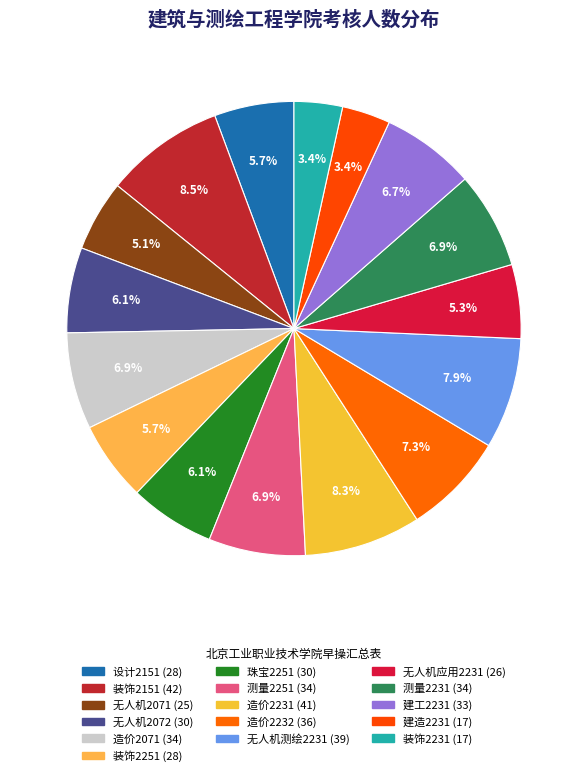

To the nearest percent, what is the difference between the largest and smallest slice percentages?

5%